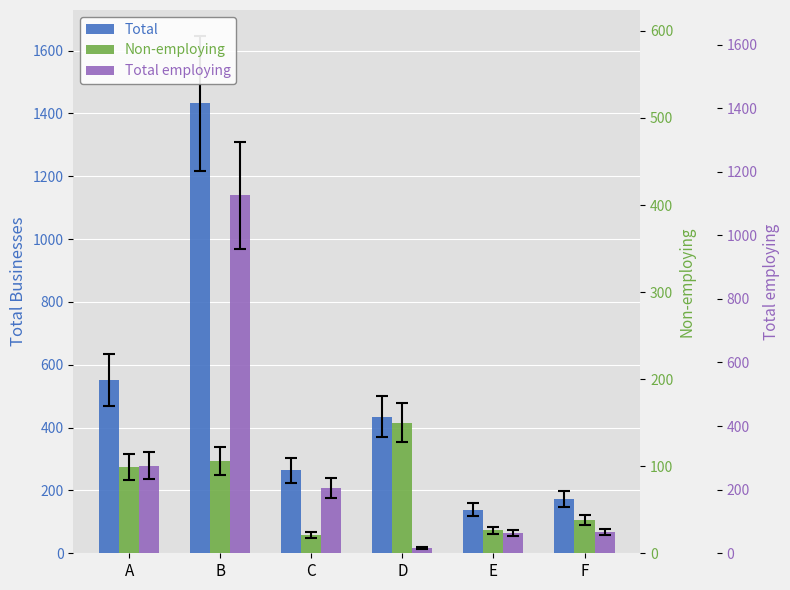

What is the approximate value of Non-employing at C, to the nearest 10?

60